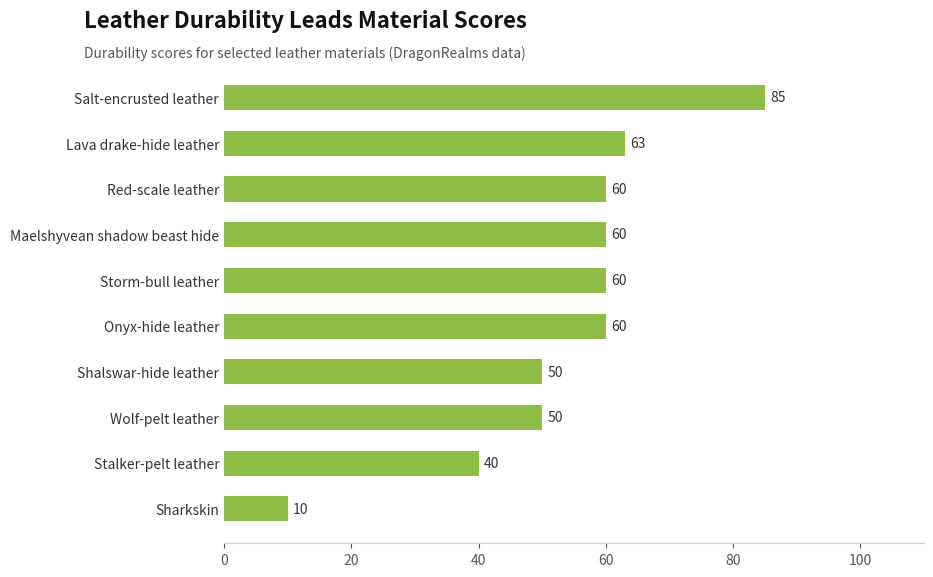

What is the sum of all values?

538